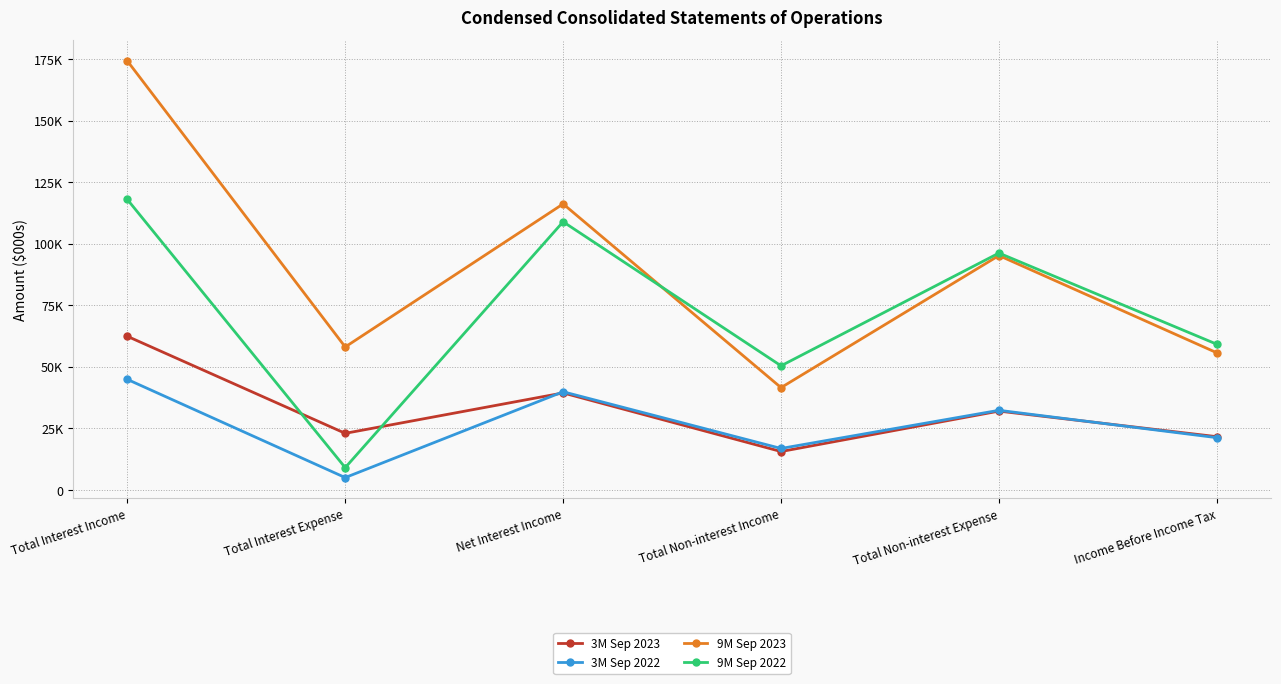

Which category has the lowest value across all series?

Total Interest Expense